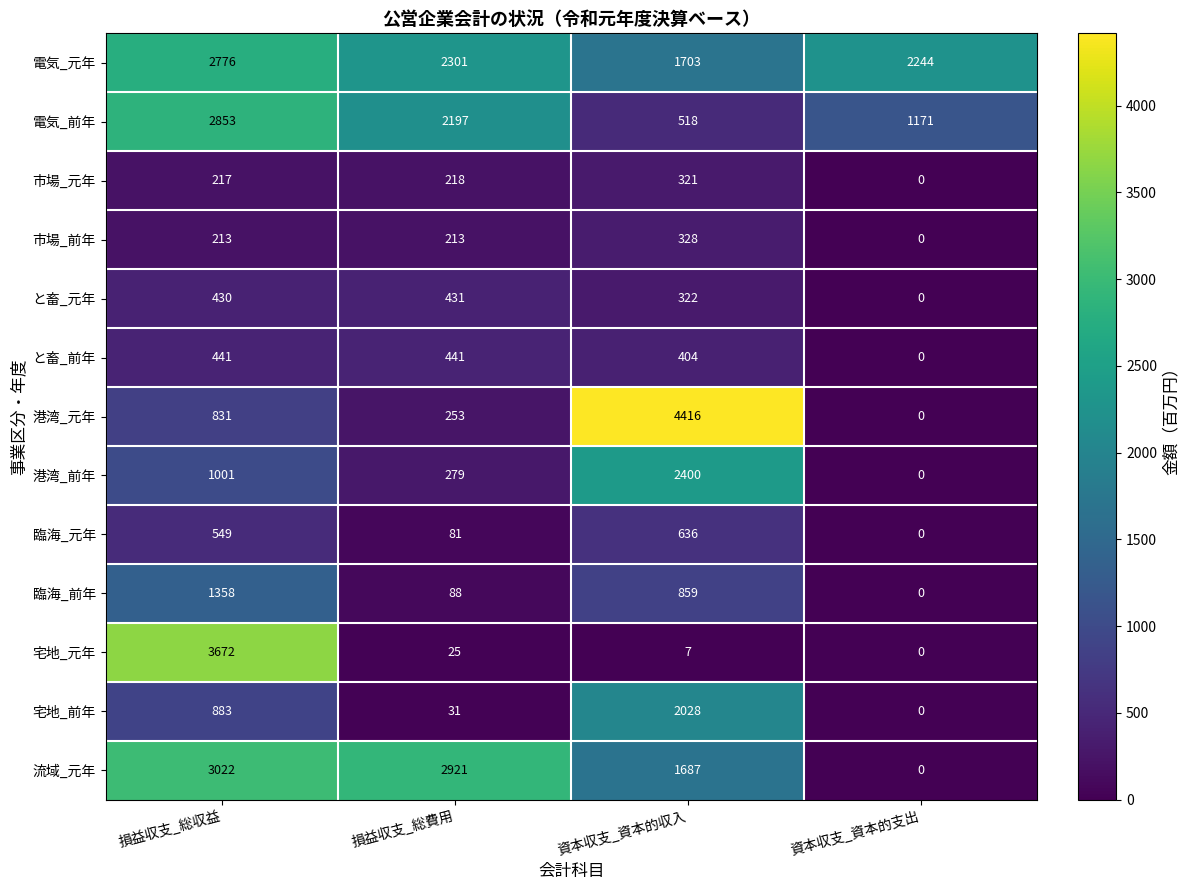

Which series has the widest spread of values?

港湾_元年